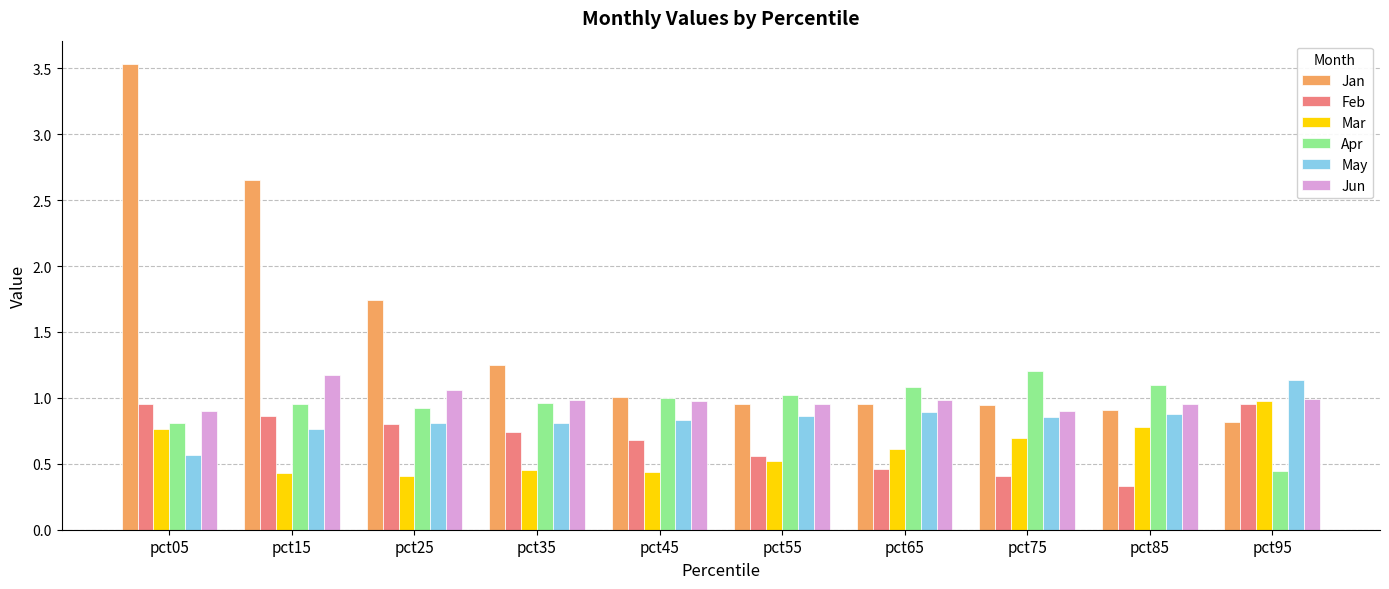

What is the smallest value displayed?

0.3